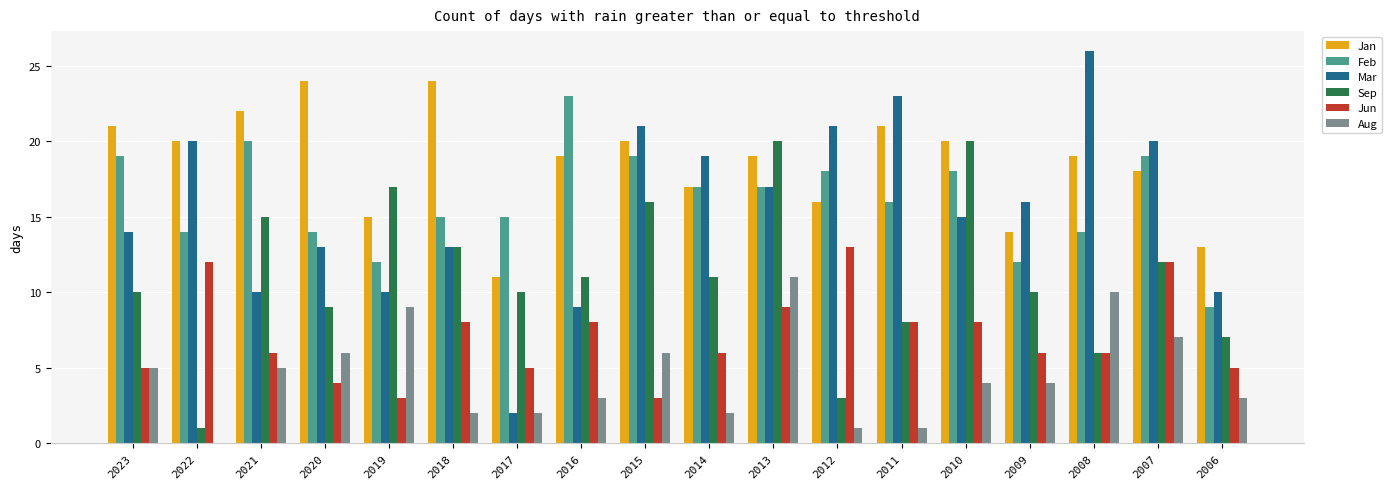

Between 2021 and 2013, which series saw the biggest shift?

Mar